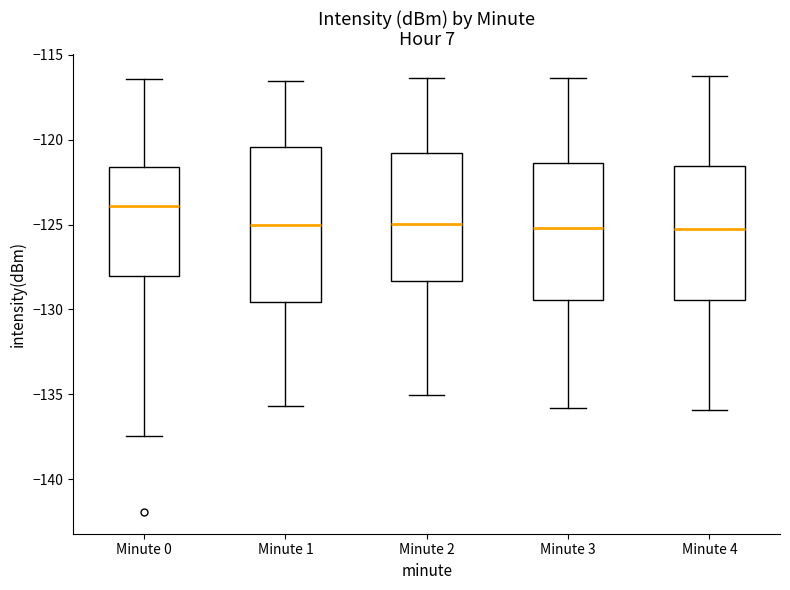

Where does the median line of the box for Minute 4 sit on the y-axis? The values are not printed on the chart, so give them approximately, as read against the axis.

-125.0